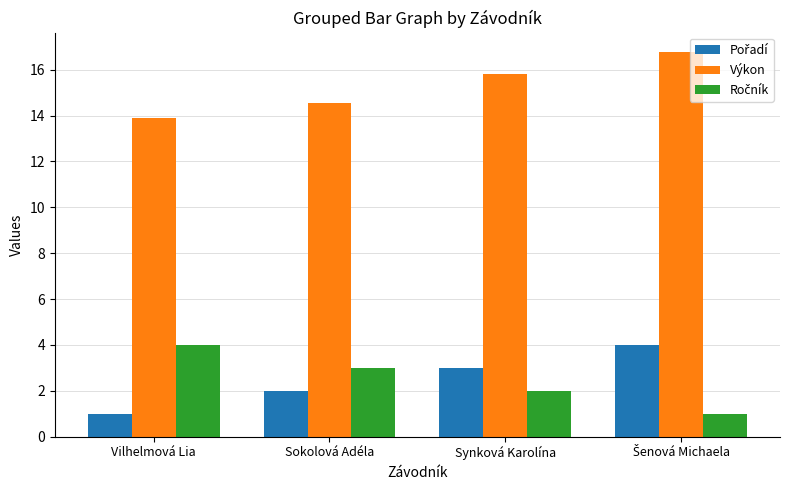

What is the difference between the Výkon values at Synková Karolína and Vilhelmová Lia?

1.9